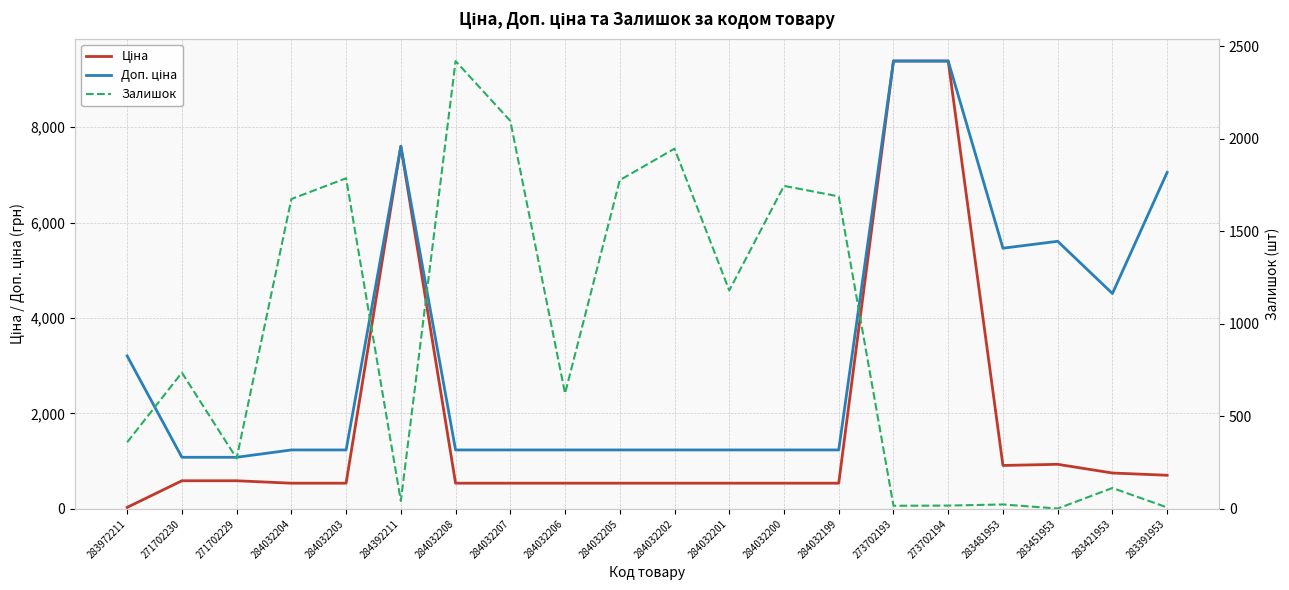

Does the chart have visible grid lines?

Yes